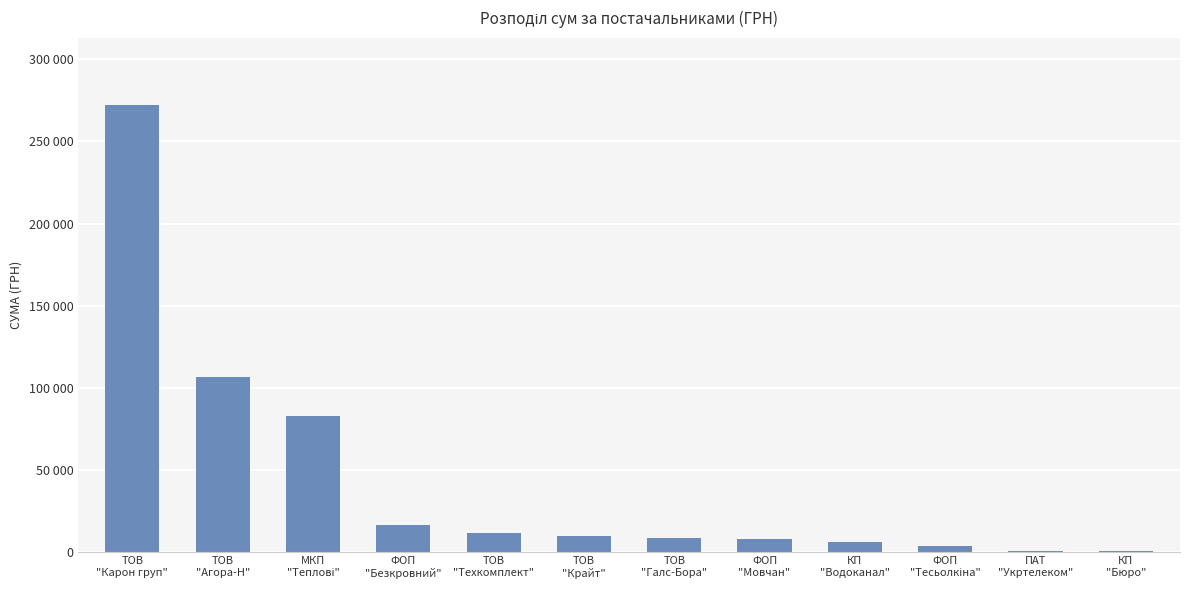

What is the difference between the second highest and second lowest values?

105792.3